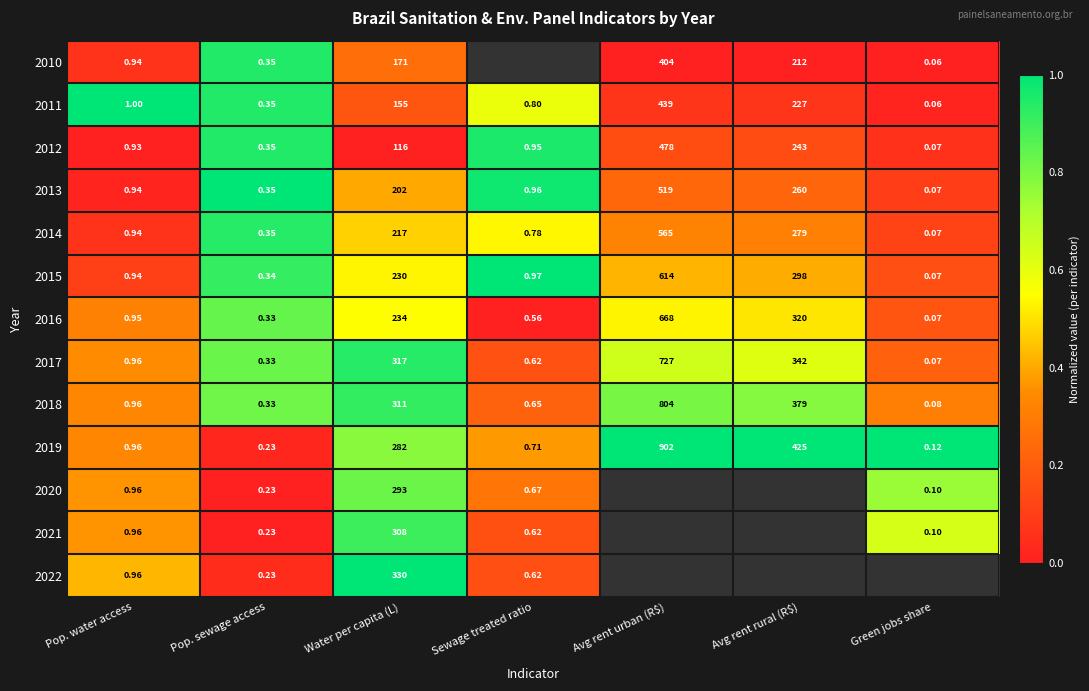

Which label corresponds to the largest value in the chart?

Pop. water access